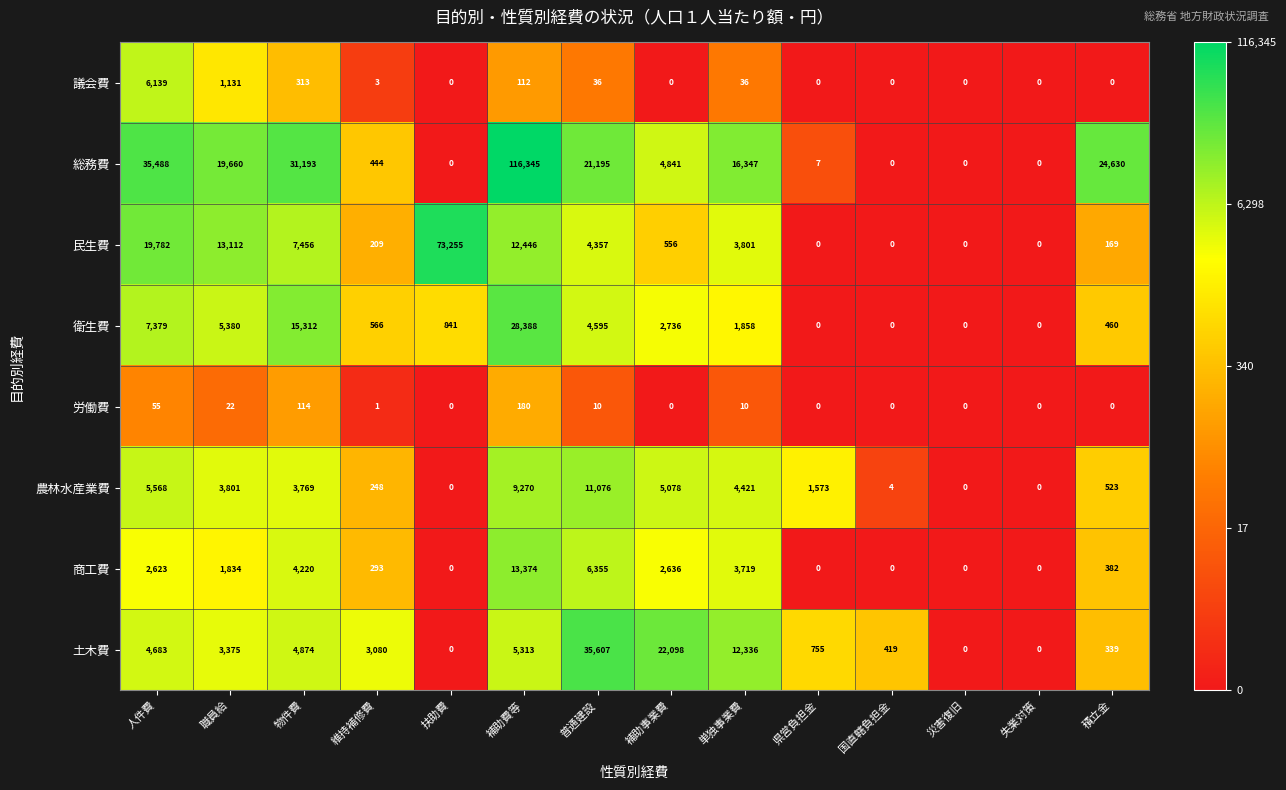

List the series in order of their peak value, highest first.

総務費, 民生費, 土木費, 衛生費, 商工費, 農林水産業費, 議会費, 労働費